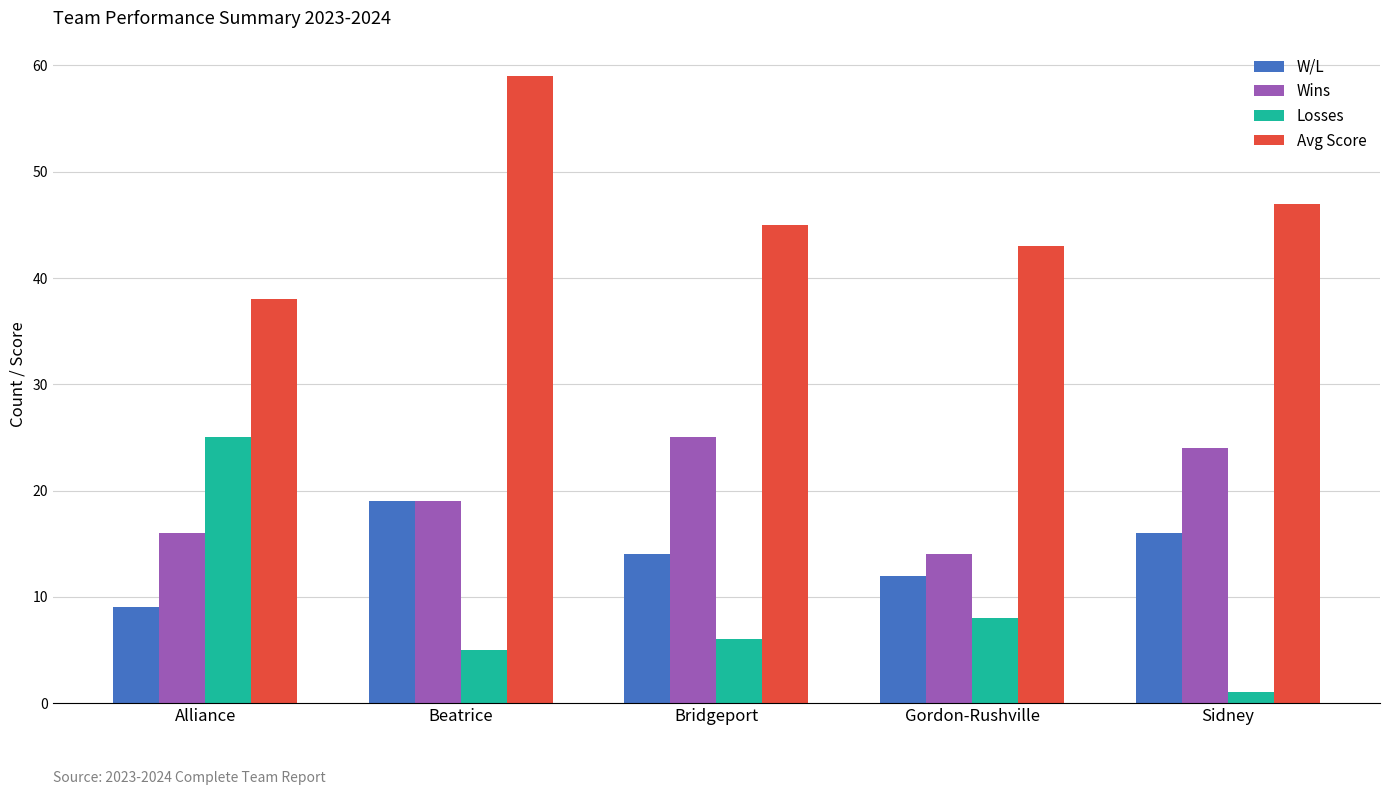

What is the maximum value shown in the chart?

59